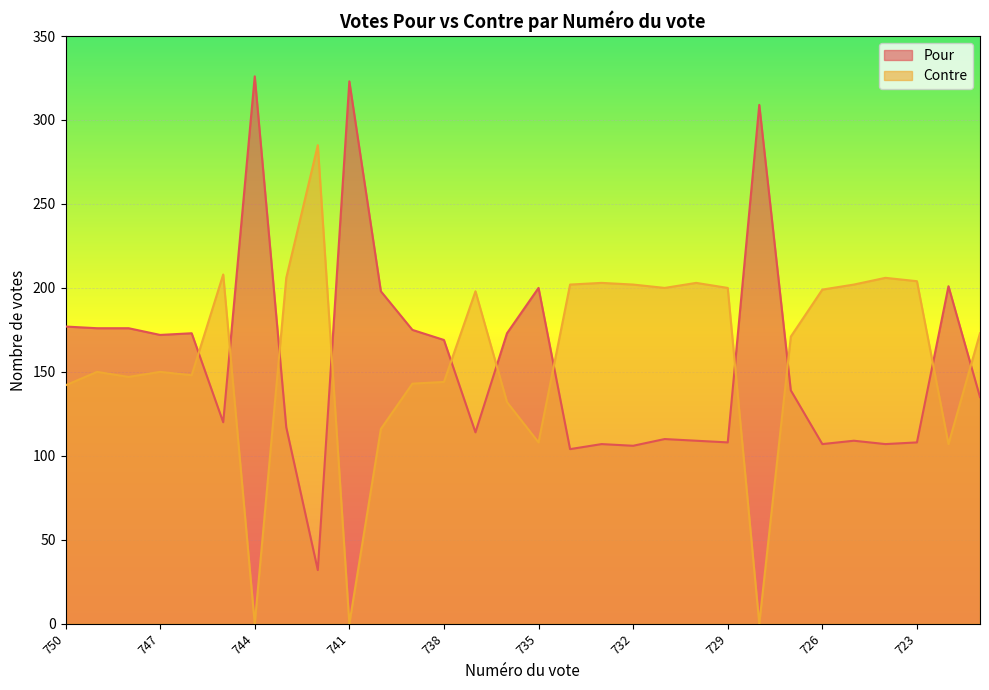

List the series in order of their peak value, lowest first.

Contre, Pour